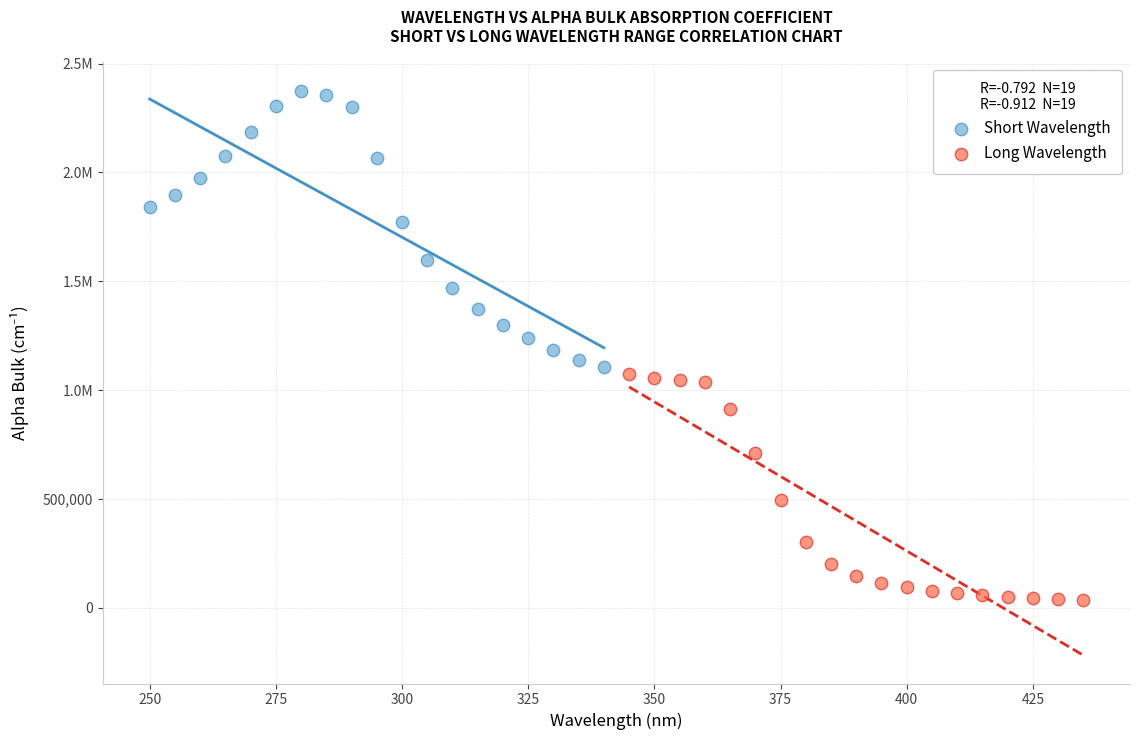

What are all the series names shown in the legend?

Short Wavelength, Long Wavelength